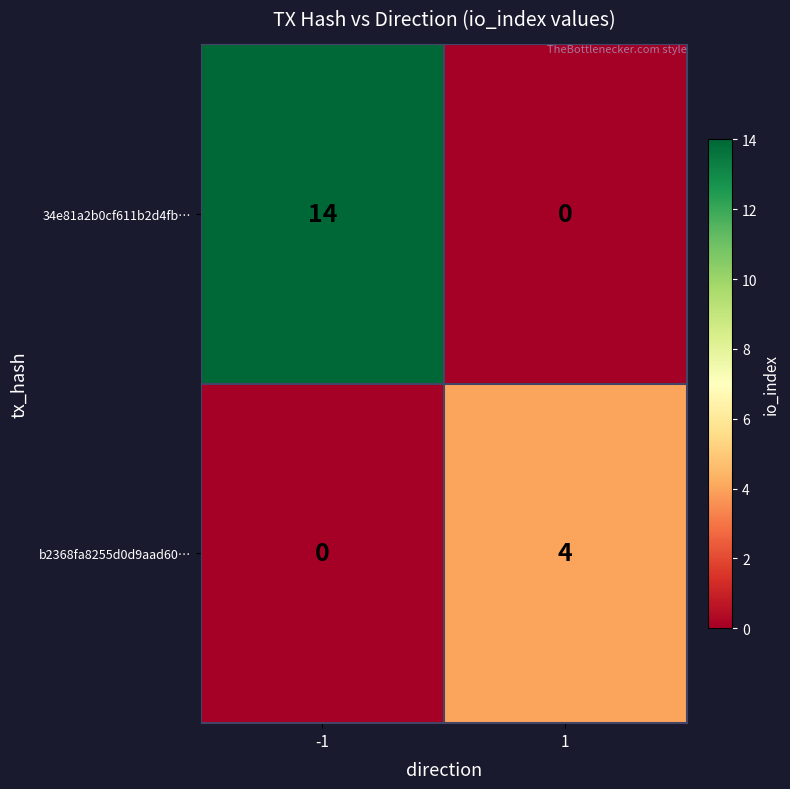

Rank the series by their maximum value, from highest to lowest.

34e81a2b0cf611b2d4fb…, b2368fa8255d0d9aad60…